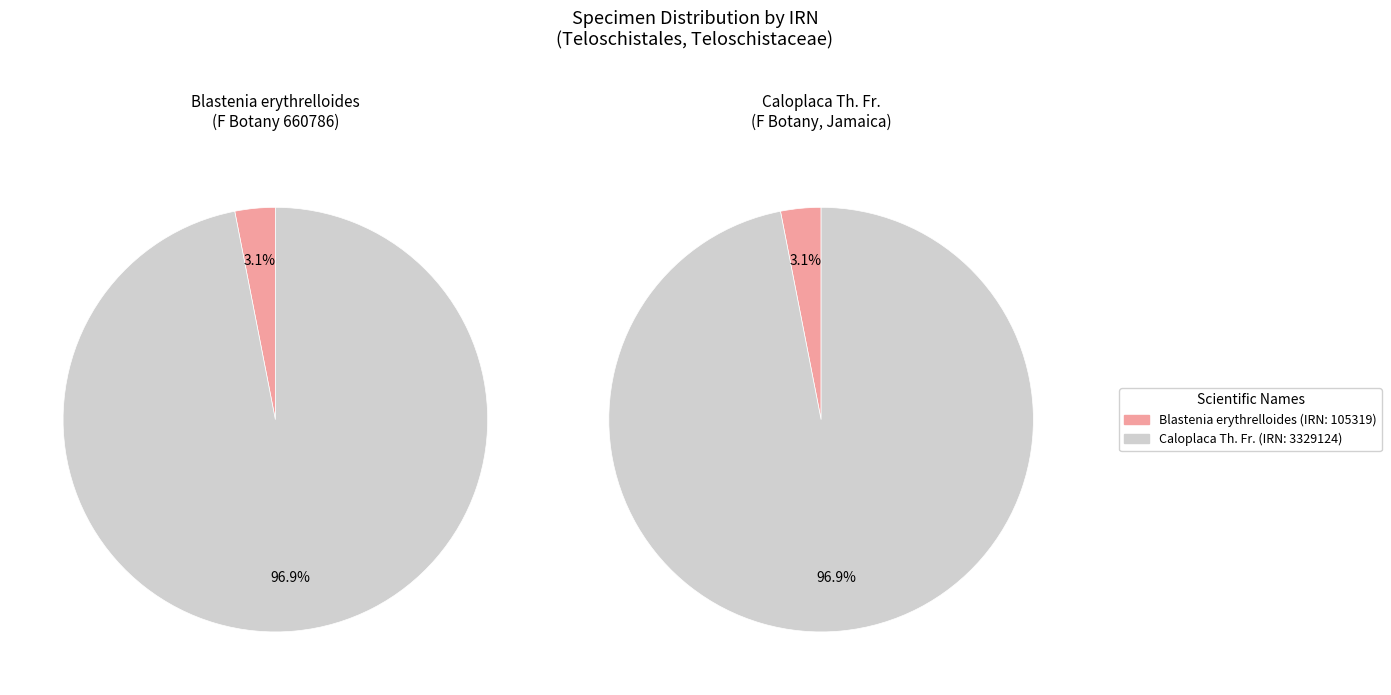

What is the largest slice in the pie chart?

Caloplaca Th. Fr. (IRN: 3329124)